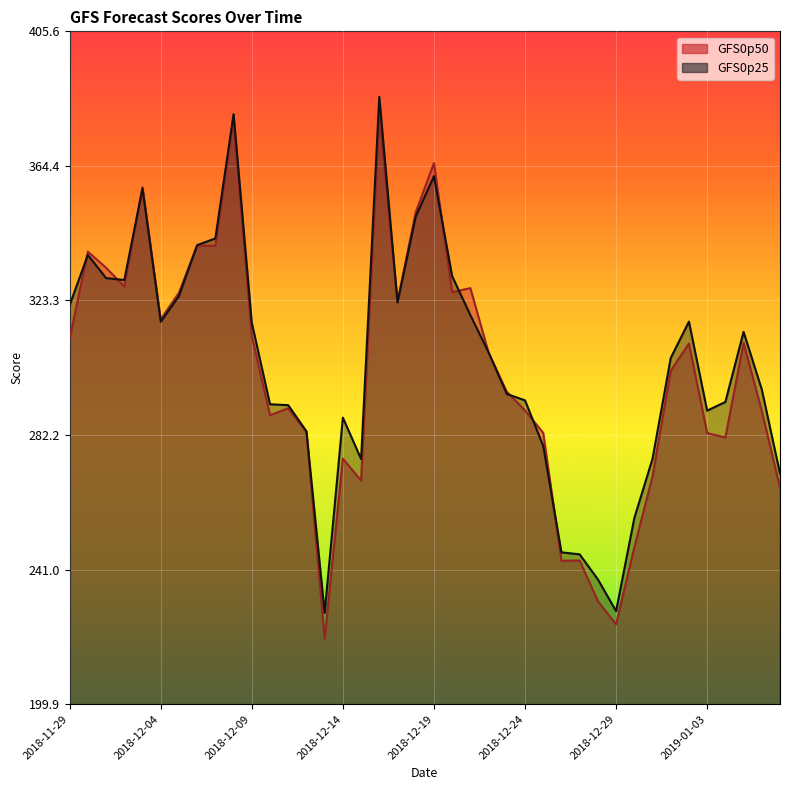

Between 2018-12-28 and 2018-12-20, which is larger?

2018-12-20